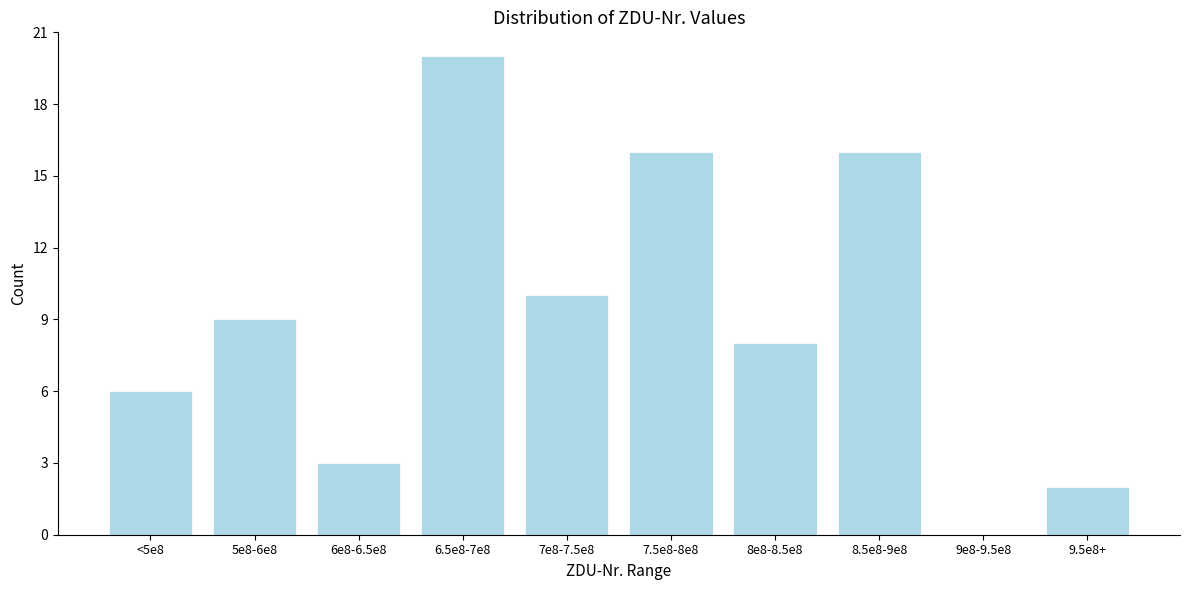

Reading left to right, transcribe all the data shown in this chart.

<5e8=6	5e8-6e8=9	6e8-6.5e8=3	6.5e8-7e8=20	7e8-7.5e8=10	7.5e8-8e8=16	8e8-8.5e8=8	8.5e8-9e8=16	9e8-9.5e8=0	9.5e8+=2